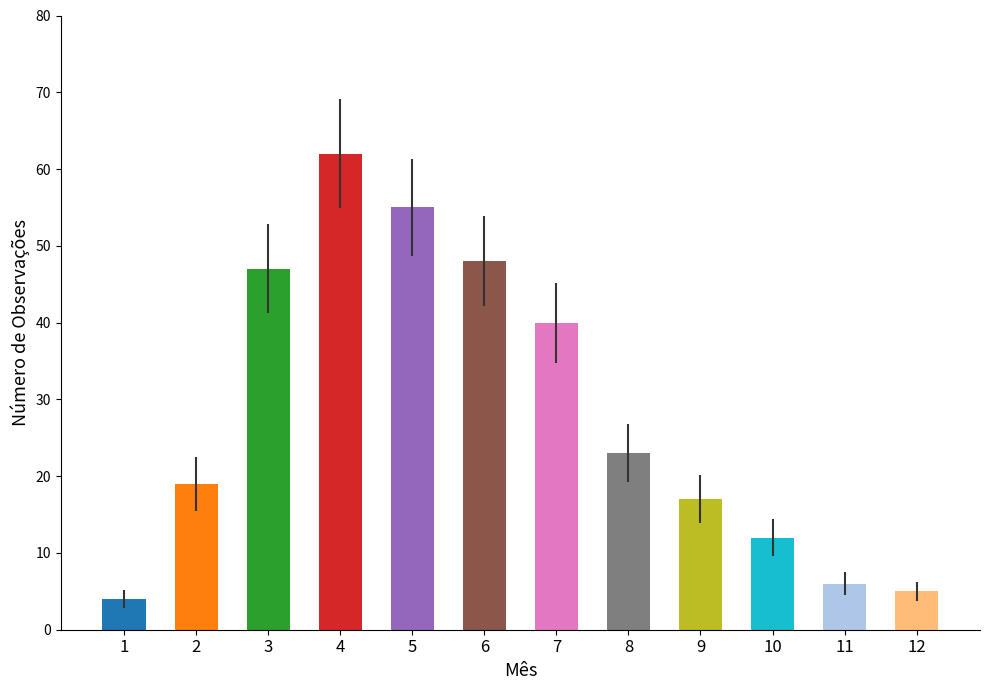

Rank the categories by value from lowest to highest.

1, 12, 11, 10, 9, 2, 8, 7, 3, 6, 5, 4